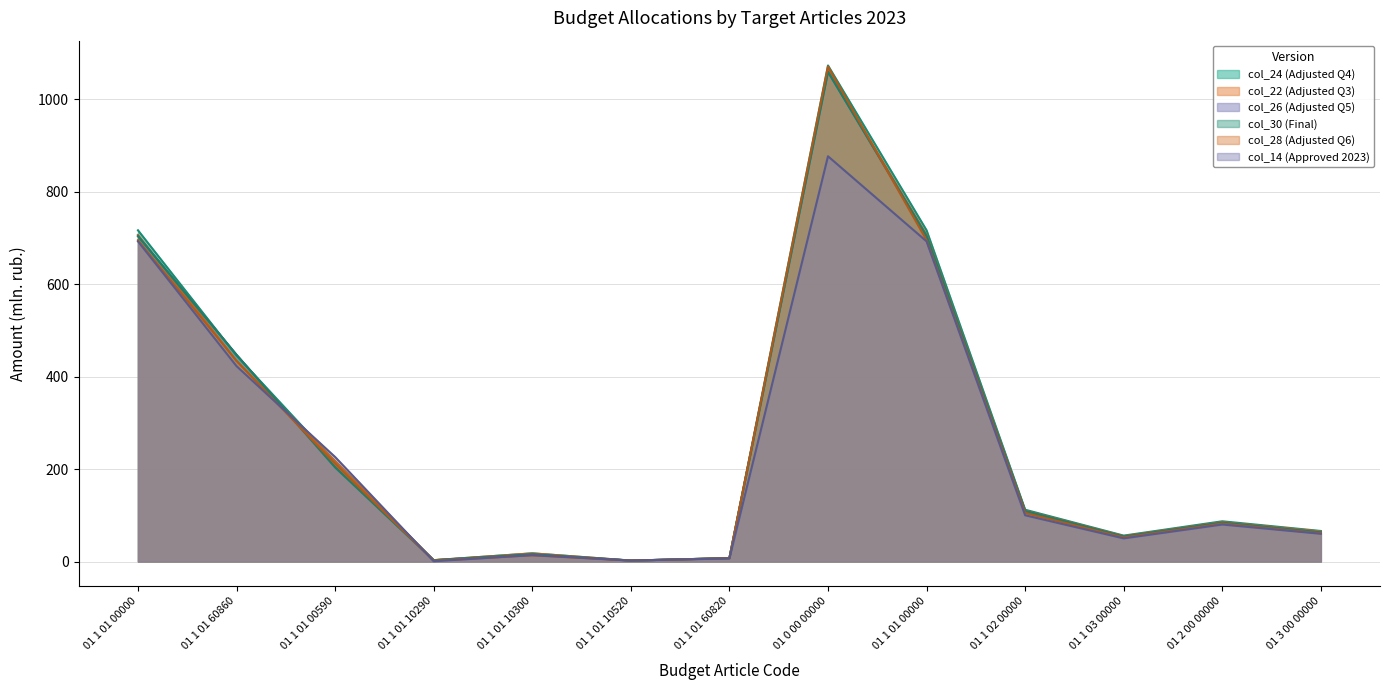

Reading right to left, transcribe all the data shown in this chart.

col_14 (Approved 2023): 60.0	80.0	50.0	100.0	692.5	876.6	6.7	2.0	13.8	0.6	226.1	422.6	692.5
col_22 (Adjusted Q3): 65.0	85.0	55.0	110.0	706.6	1063.4	7.2	2.0	17.6	2.8	217.3	434.0	706.6
col_24 (Adjusted Q4): 66.0	87.0	56.0	112.0	716.5	1073.0	7.3	2.0	17.6	2.8	215.9	445.4	716.5
col_26 (Adjusted Q5): 63.0	84.0	54.0	109.0	703.9	1059.3	7.3	2.0	15.6	2.7	203.8	447.1	703.9
col_28 (Adjusted Q6): 61.0	82.0	52.0	105.0	695.1	1070.9	7.2	2.0	13.4	1.8	211.1	434.0	695.1
col_30 (Final): 63.0	84.0	54.0	109.0	703.9	1059.3	7.3	2.0	15.6	2.7	203.8	447.1	703.9